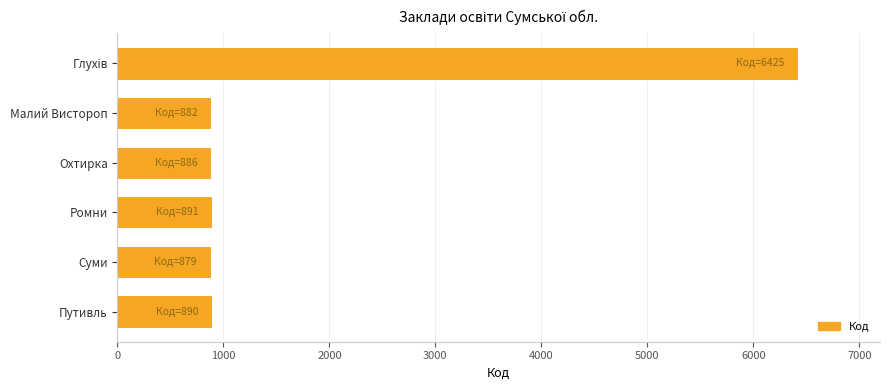

True or false: the data shows 1452 at Ромни.

False